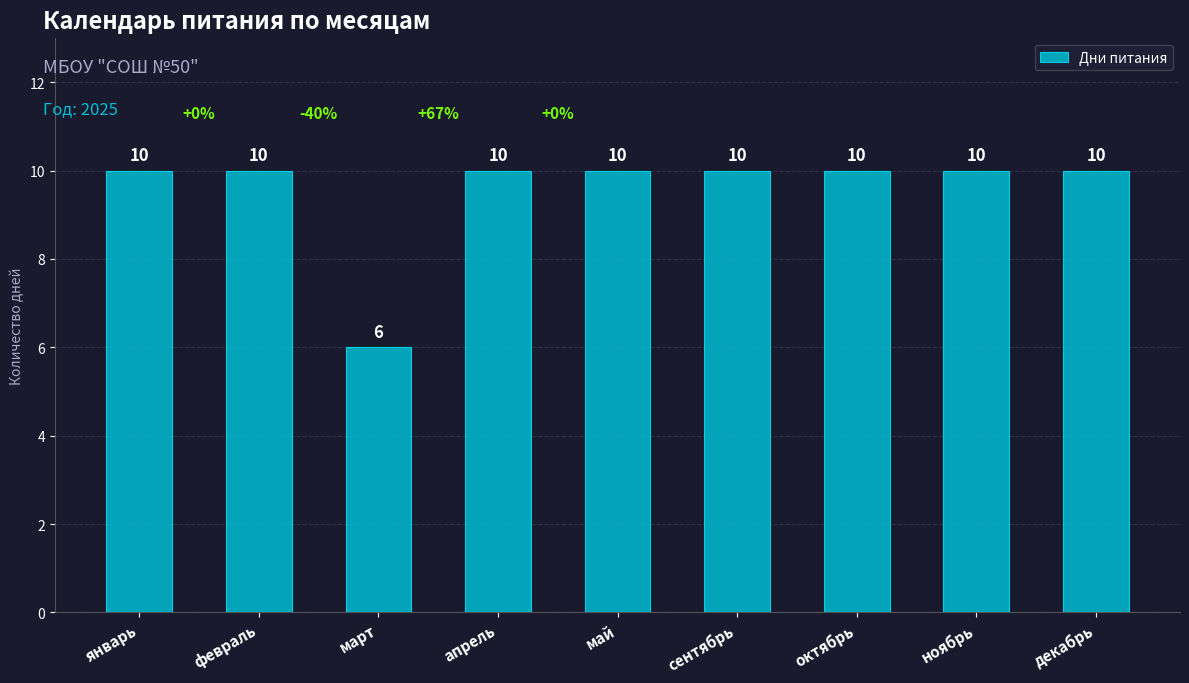

Reading right to left, what are all the values shown in this chart?

10	10	10	10	10	10	6	10	10